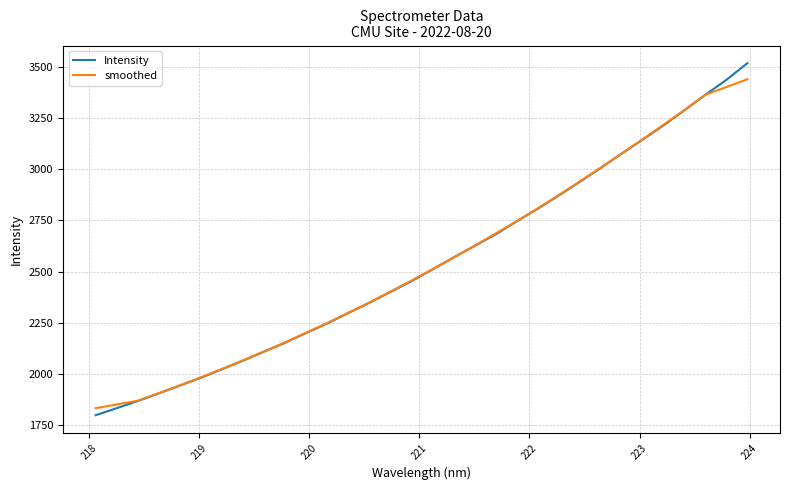

How many values in the Intensity series are below 2509?

16